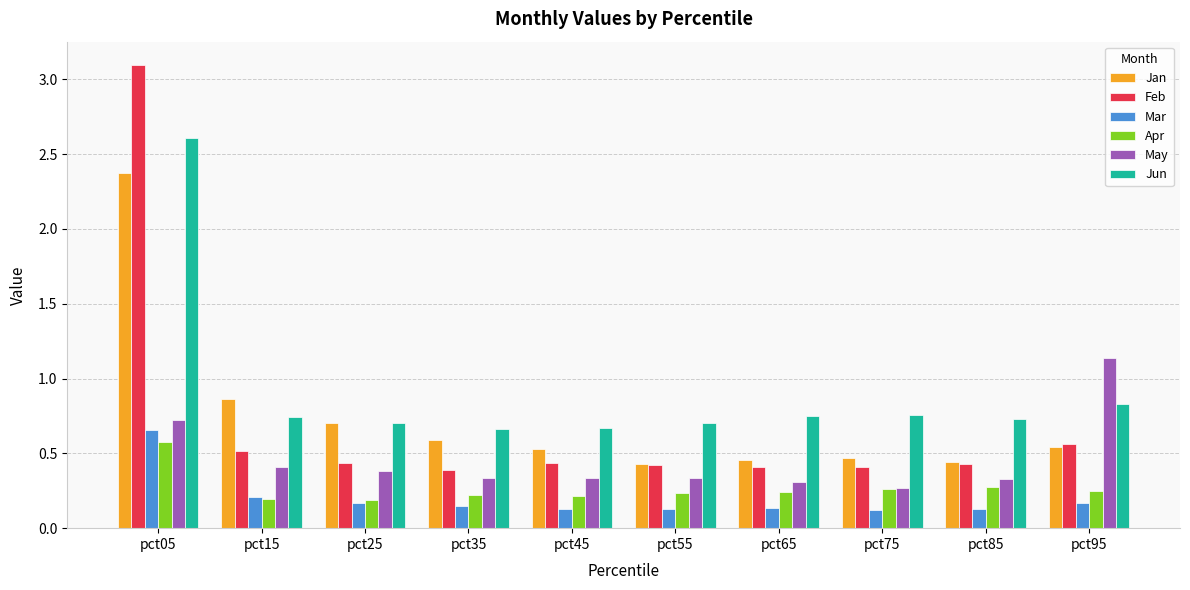

What is the difference between the maximum and minimum values in the Feb series?

2.7